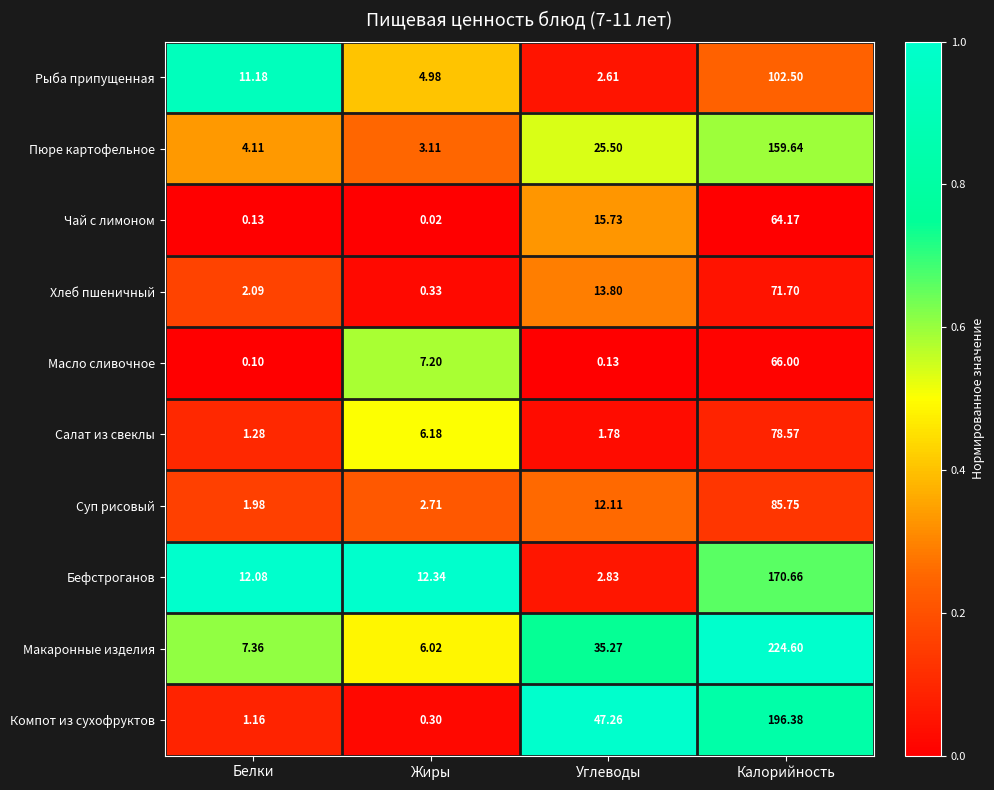

Which series changed the most between Жиры and Калорийность?

Макаронные изделия